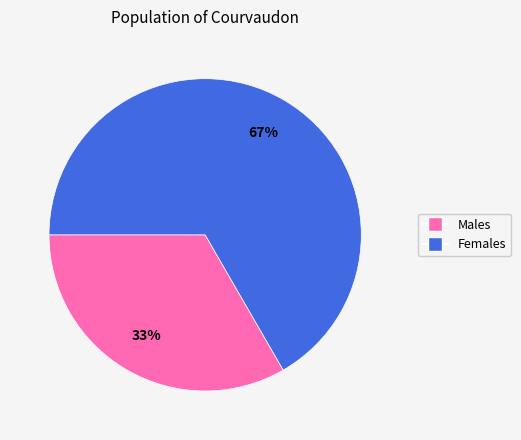

Count the number of slices in the pie.

2